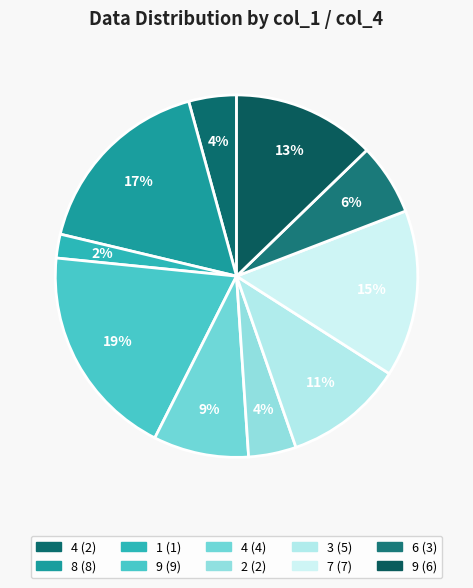

Count the number of slices in the pie.

10